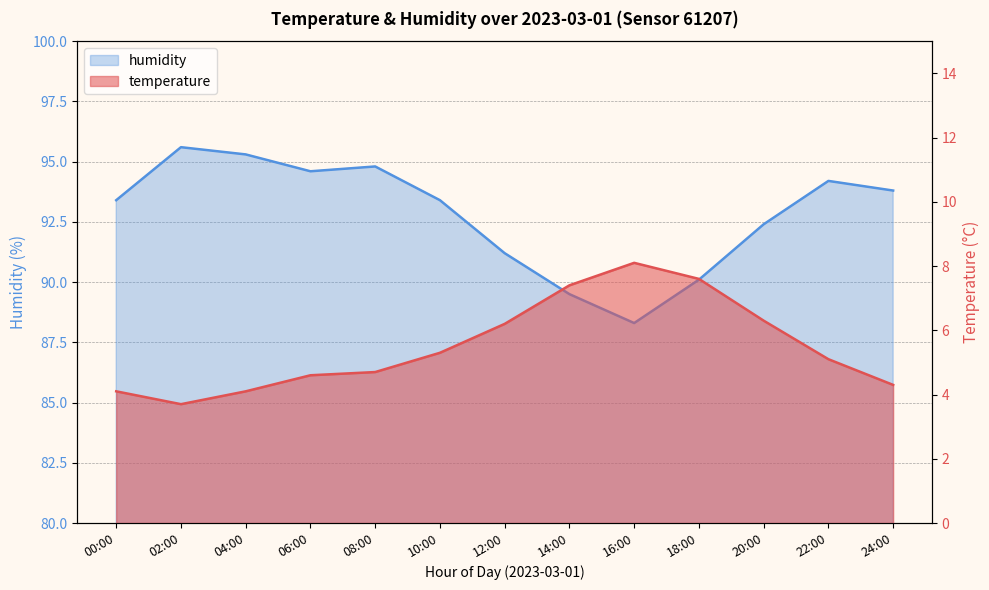

What is the value of the humidity point at the 8th from the left?

89.5